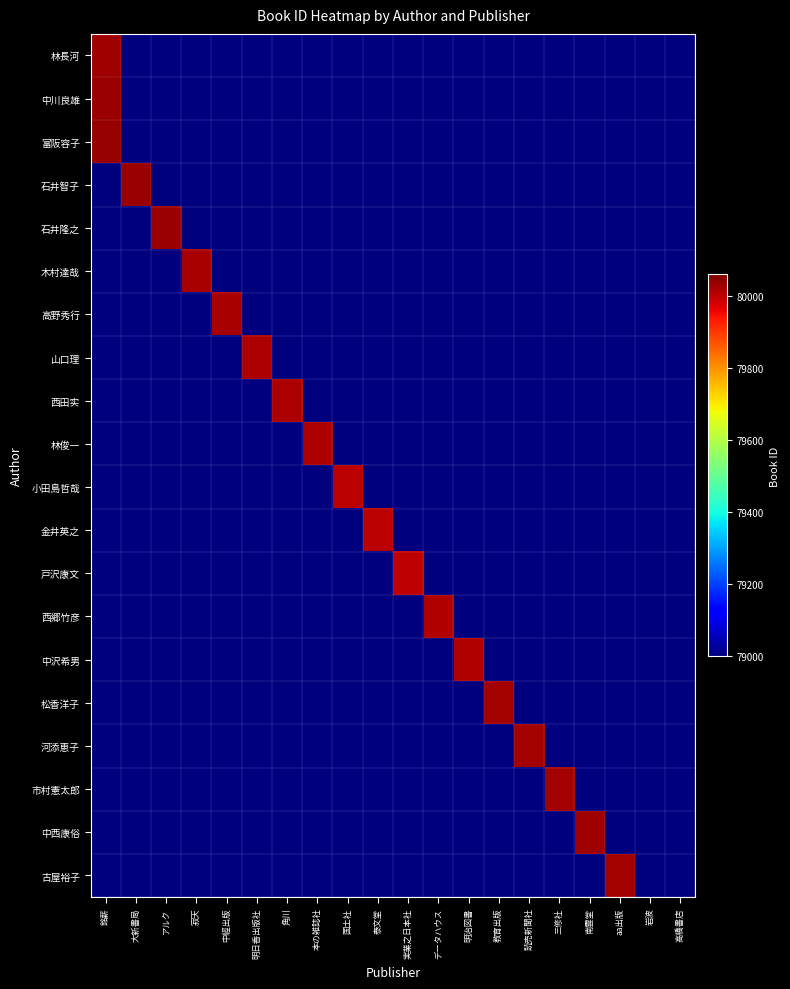

Between 実業之日本社 and 本の雑誌社, which is larger?

実業之日本社